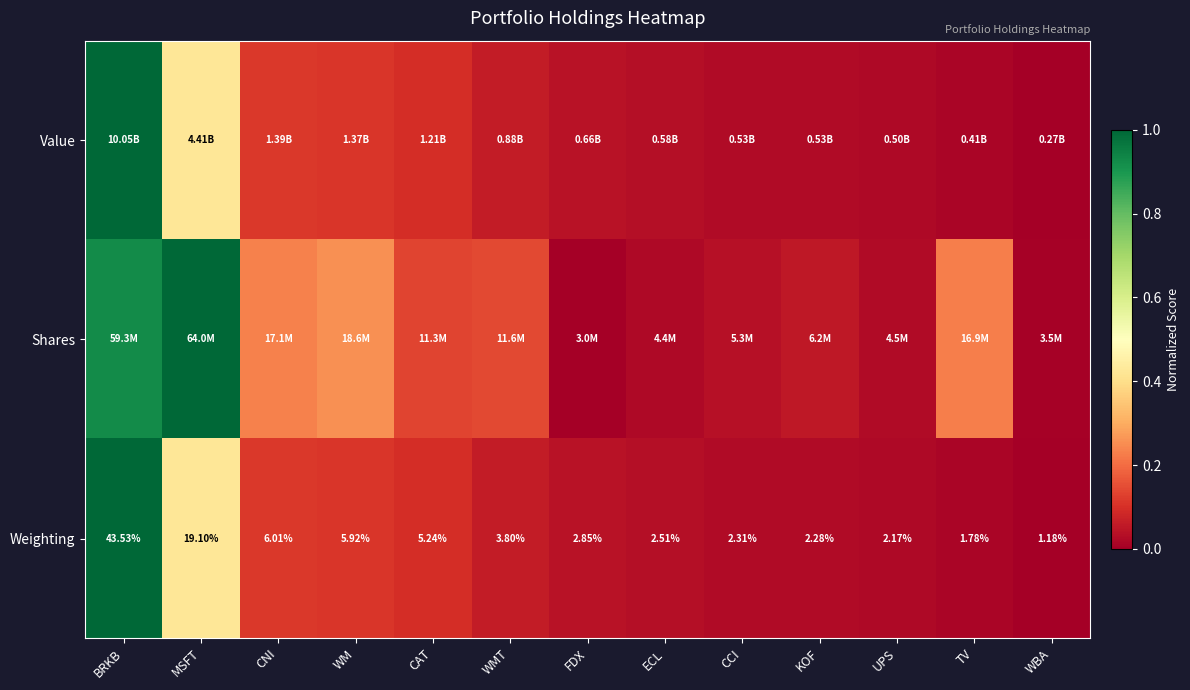

List the labels in order of Weighting value, smallest first.

WBA, TV, UPS, KOF, CCI, ECL, FDX, WMT, CAT, WM, CNI, MSFT, BRKB